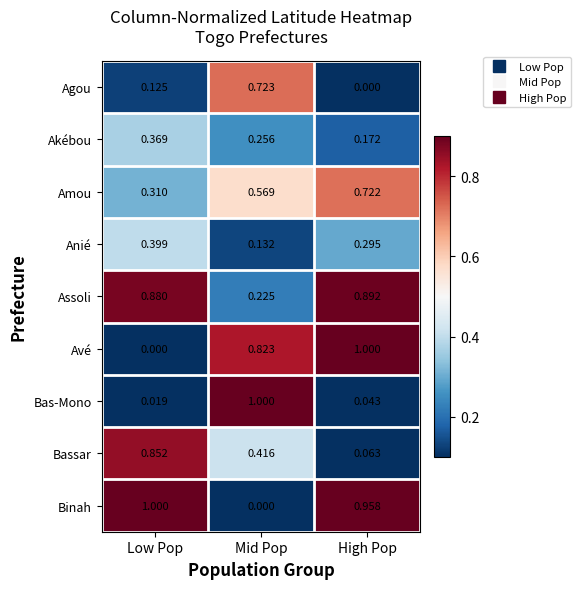

Rank the series at Mid Pop from highest to lowest value.

Bas-Mono, Avé, Agou, Amou, Bassar, Akébou, Assoli, Anié, Binah